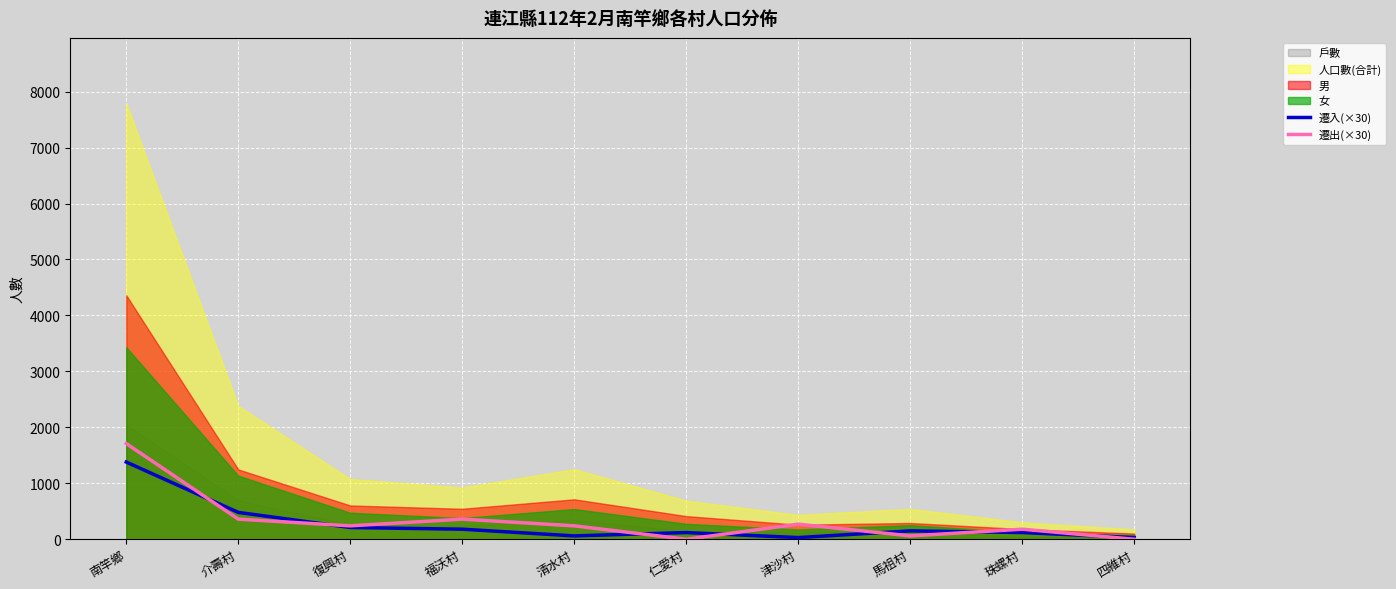

True or false: 遷入(×30) has more than 1 points higher than both neighbors.

True